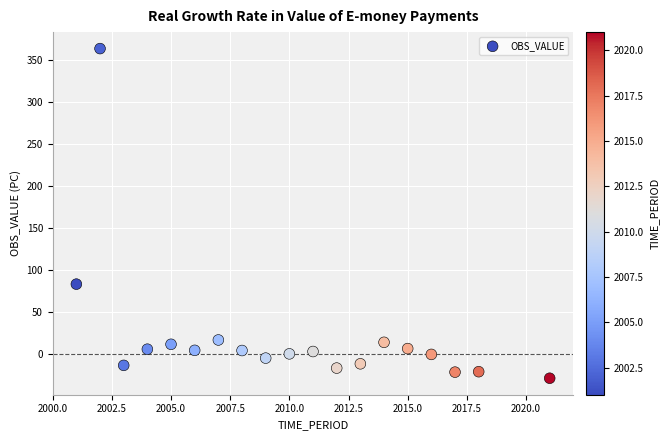

What is the range of X values (max minus min)?

20.0